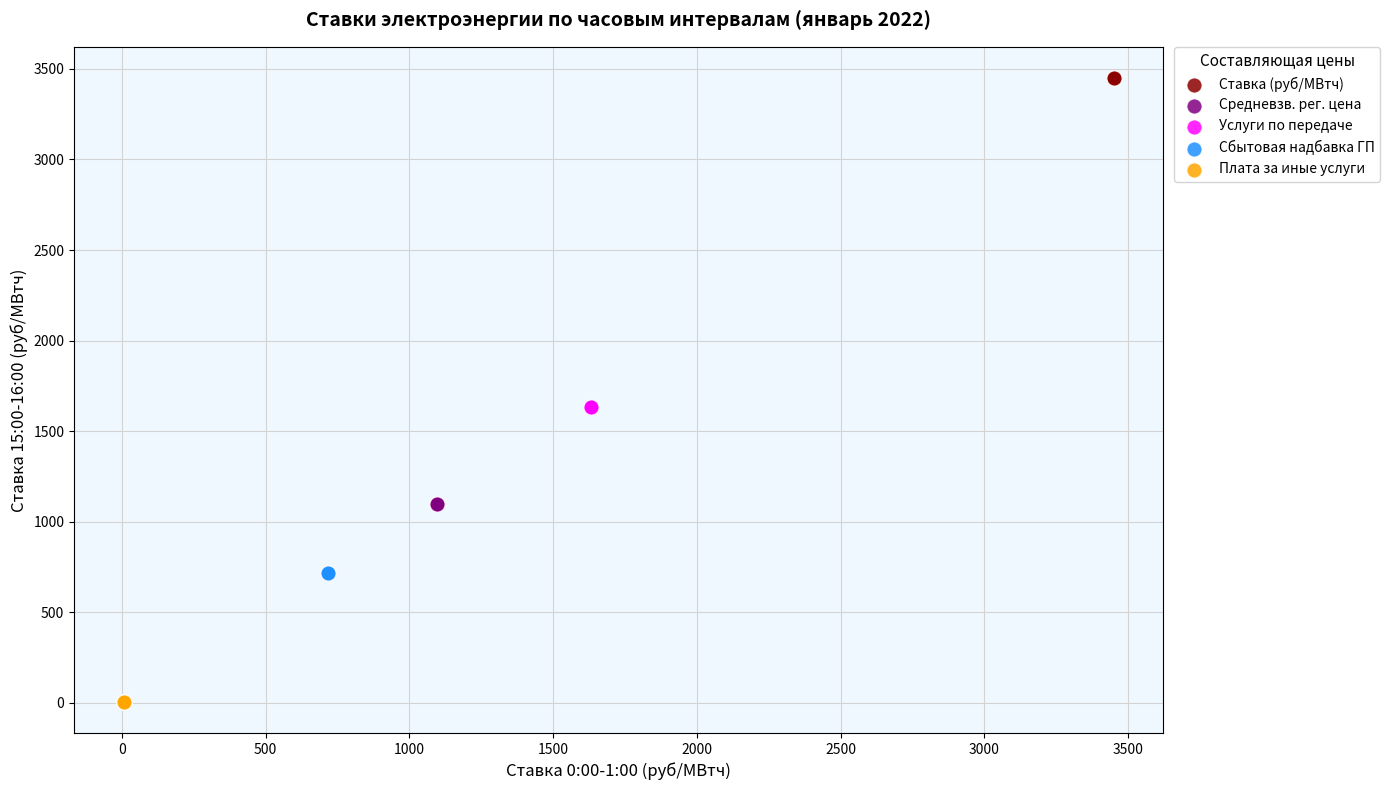

Which series reaches the minimum Y coordinate?

Плата за иные услуги